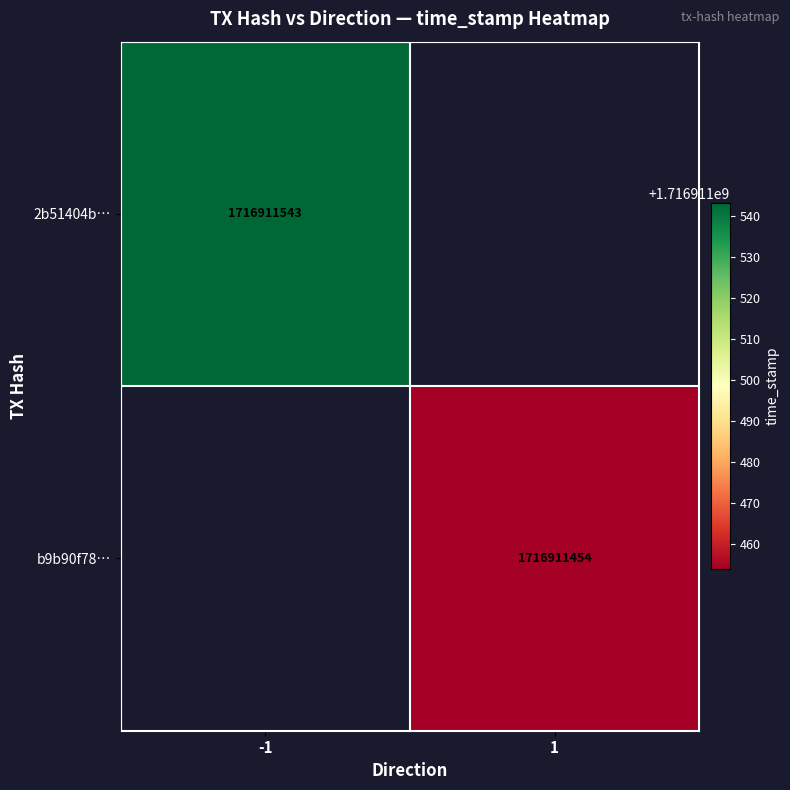

Reading left to right, list all the values displayed in this chart.

2b51404b5859bc497fb67c5ef4180961ef8c7de: -1	1716911543
b9b90f78e418106d23efc544fa6aa4637d9a72e: 1	1716911454